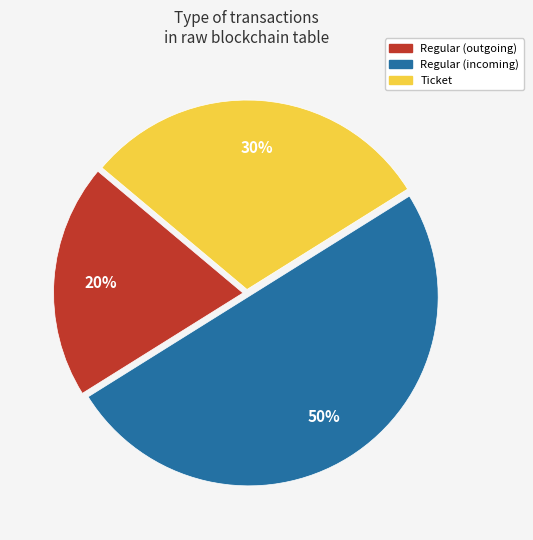

To the nearest percent, what is the average slice percentage?

33%